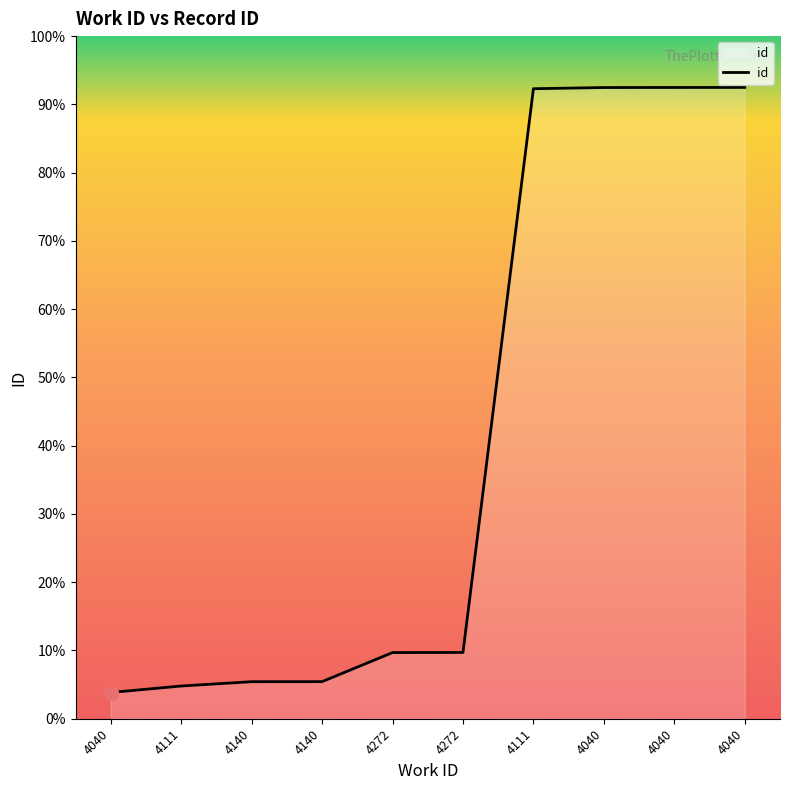

True or false: the data shows 6374 at 4140.

False